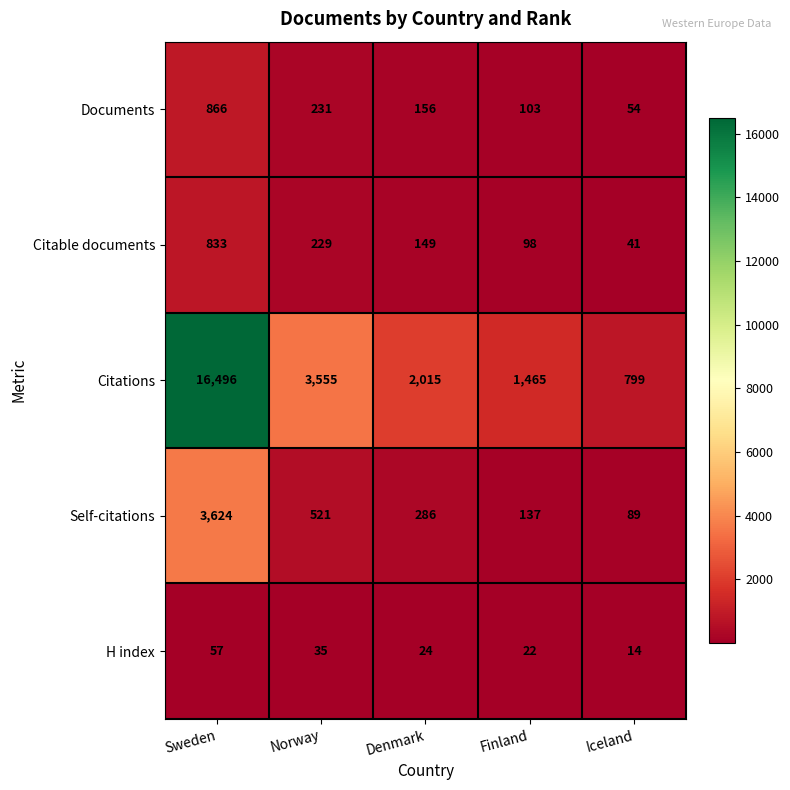

Reading left to right, list all the values displayed in this chart.

Documents: Sweden=866	Norway=231	Denmark=156	Finland=103	Iceland=54
Citable documents: Sweden=833	Norway=229	Denmark=149	Finland=98	Iceland=41
Citations: Sweden=16496	Norway=3555	Denmark=2015	Finland=1465	Iceland=799
Self-citations: Sweden=3624	Norway=521	Denmark=286	Finland=137	Iceland=89
H index: Sweden=57	Norway=35	Denmark=24	Finland=22	Iceland=14